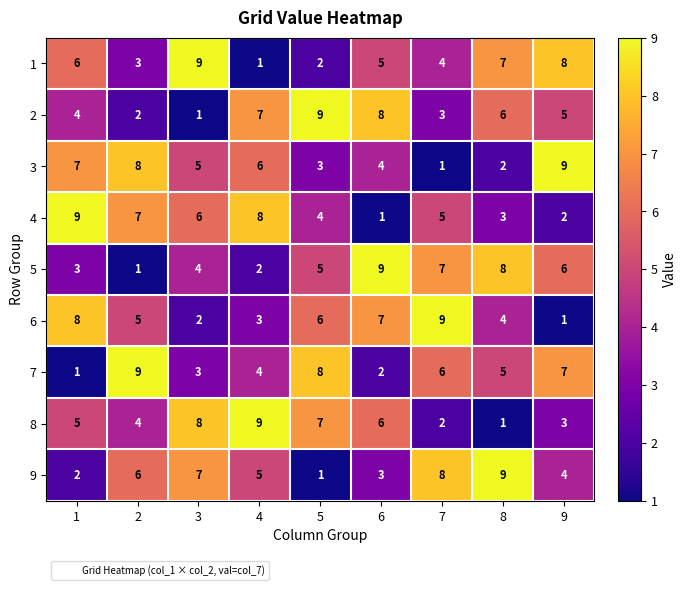

What is the sum of the 6 values at 6 and 2?

12